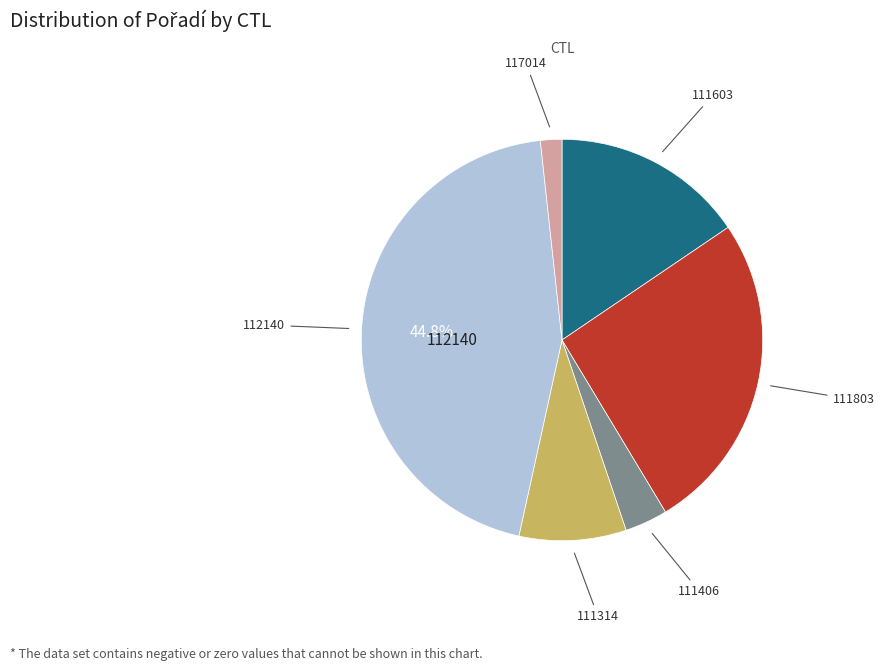

Does any single category account for the majority?

No